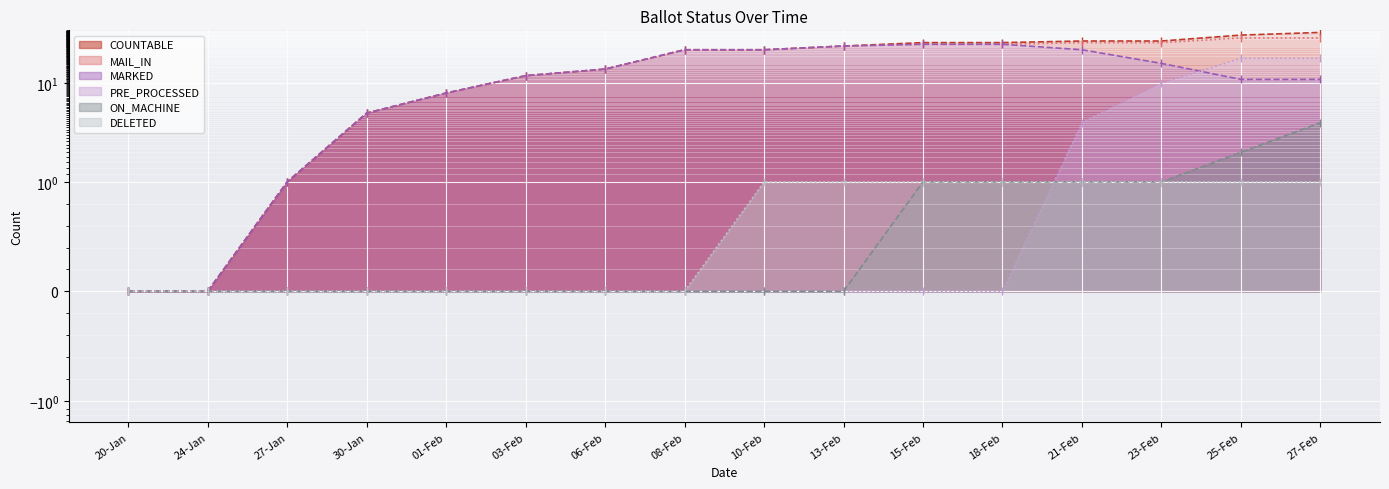

What is the average value of the MARKED series?

14